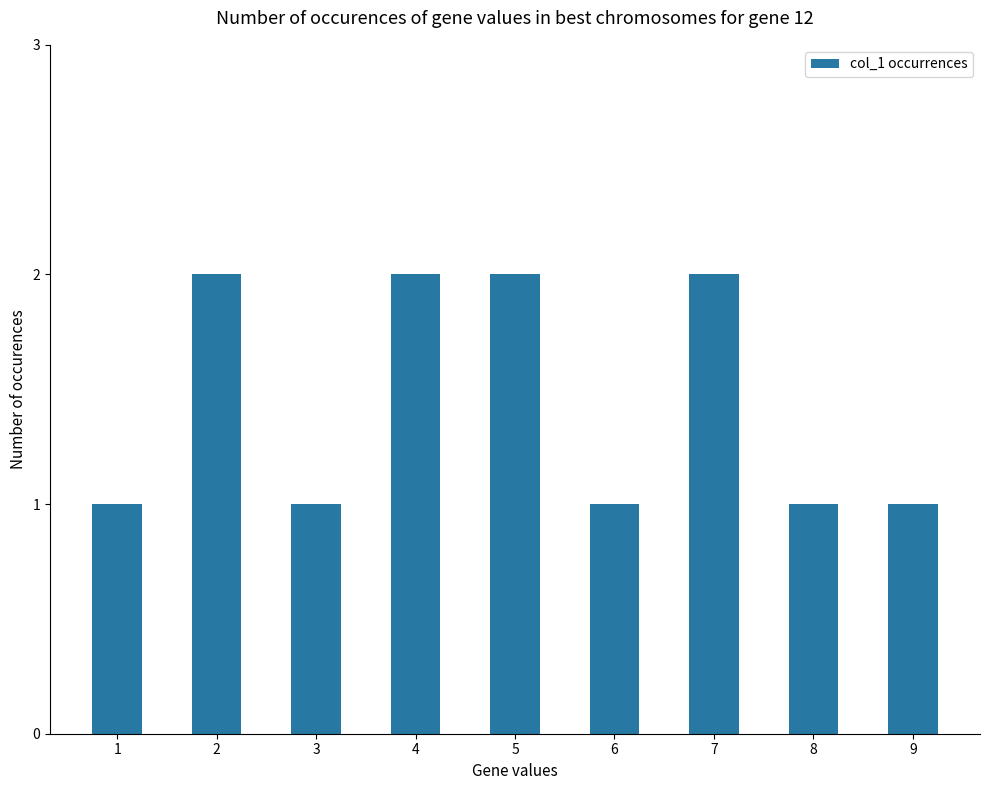

What is the change in value from 1 to 5?

+1